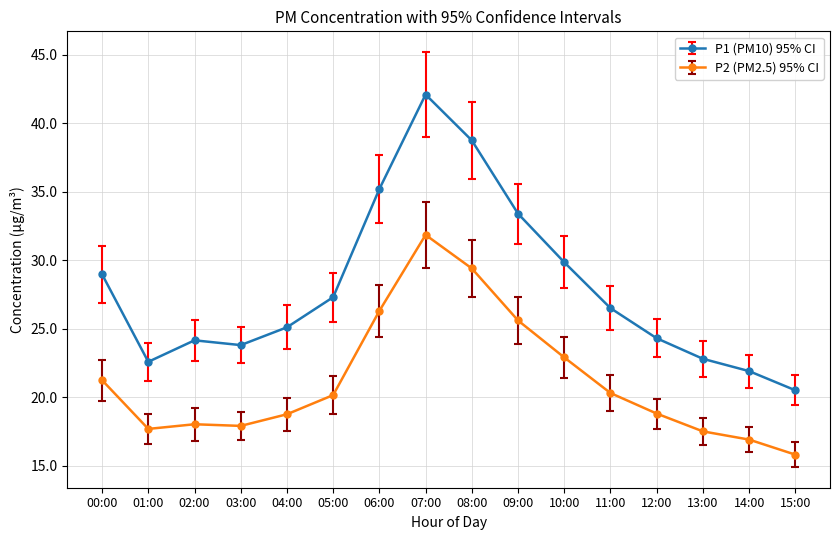

True or false: P1 (PM10) 95% CI and P2 (PM2.5) 95% CI intersect in this chart.

False